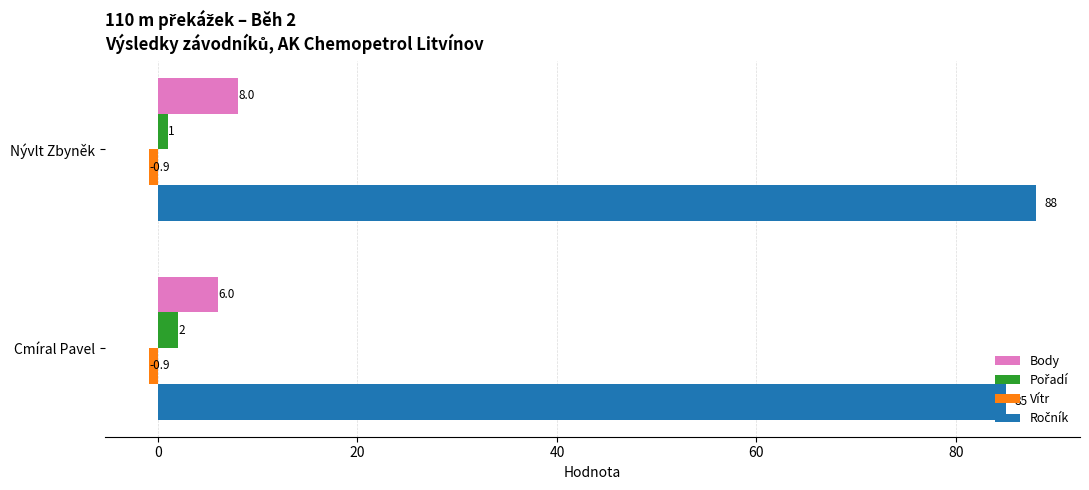

Read the Body value at Cmíral Pavel.

6.0